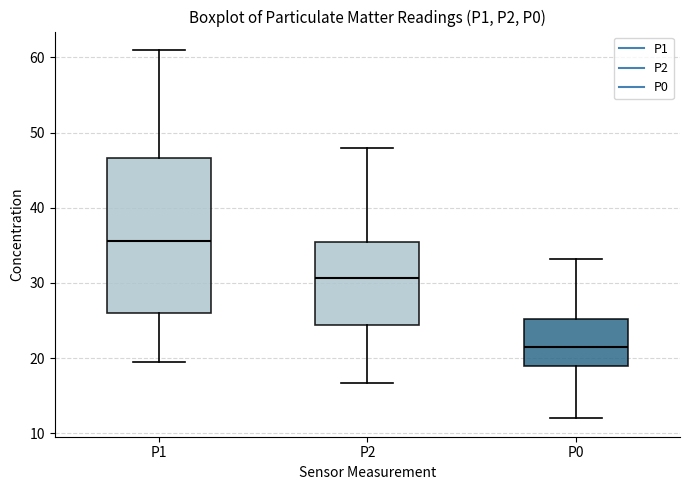

Where is the upper edge of the box for P0 on the y-axis? The values are not printed on the chart, so give them approximately, as read against the axis.

25